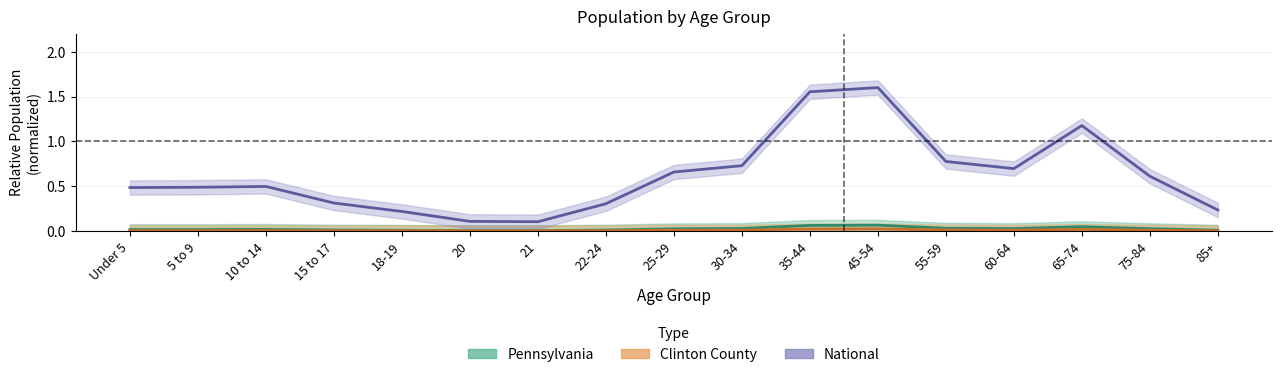

At which category does Clinton County reach its first local peak?

10 to 14